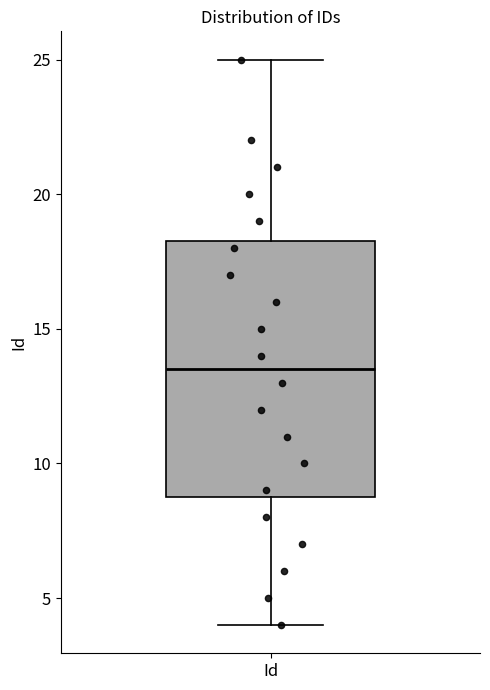

Read this box plot against the y-axis: the position of the median line, the range covered by the box, and the ends of both whiskers. The values are not printed on the chart, so give them approximately, as read against the axis.

median 13.5, box 9.0 to 18.5, whiskers 4.0 to 25.0